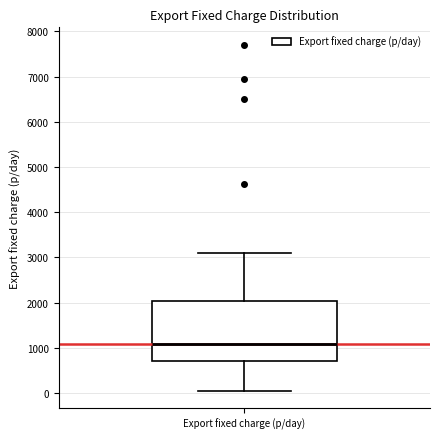

Transcribe this box plot: give where the median line is, the range the box spans, and where the two whiskers end, as read against the y-axis. The values are not printed on the chart, so give them approximately, as read against the axis.

median 1100, box 700 to 2000, whiskers 100 to 3100